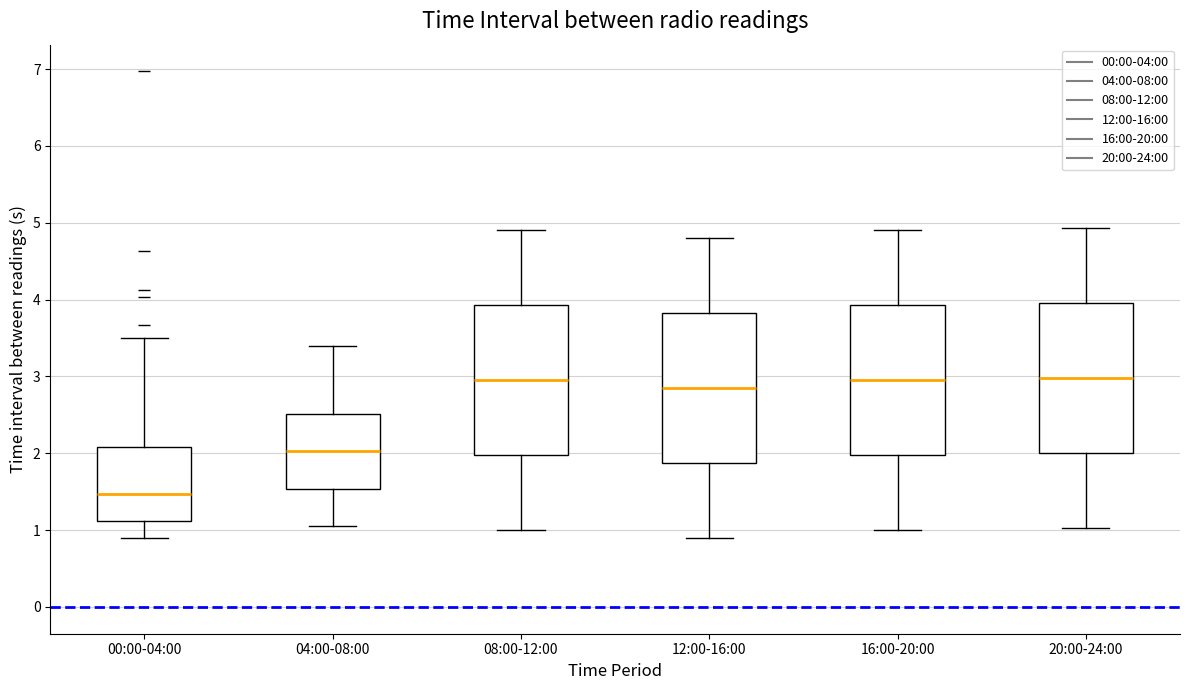

Reading left to right, read every box against the y-axis: the position of its median line, the range the box covers, and the ends of its whiskers. The values are not printed on the chart, so give them approximately, as read against the axis.

00:00-04:00: median 1.5, box 1.1 to 2.1, whiskers 0.9 to 3.5
04:00-08:00: median 2.0, box 1.5 to 2.5, whiskers 1.1 to 3.4
08:00-12:00: median 3.0, box 2.0 to 3.9, whiskers 1.0 to 4.9
12:00-16:00: median 2.9, box 1.9 to 3.8, whiskers 0.9 to 4.8
16:00-20:00: median 3.0, box 2.0 to 3.9, whiskers 1.0 to 4.9
20:00-24:00: median 3.0, box 2.0 to 4.0, whiskers 1.0 to 4.9